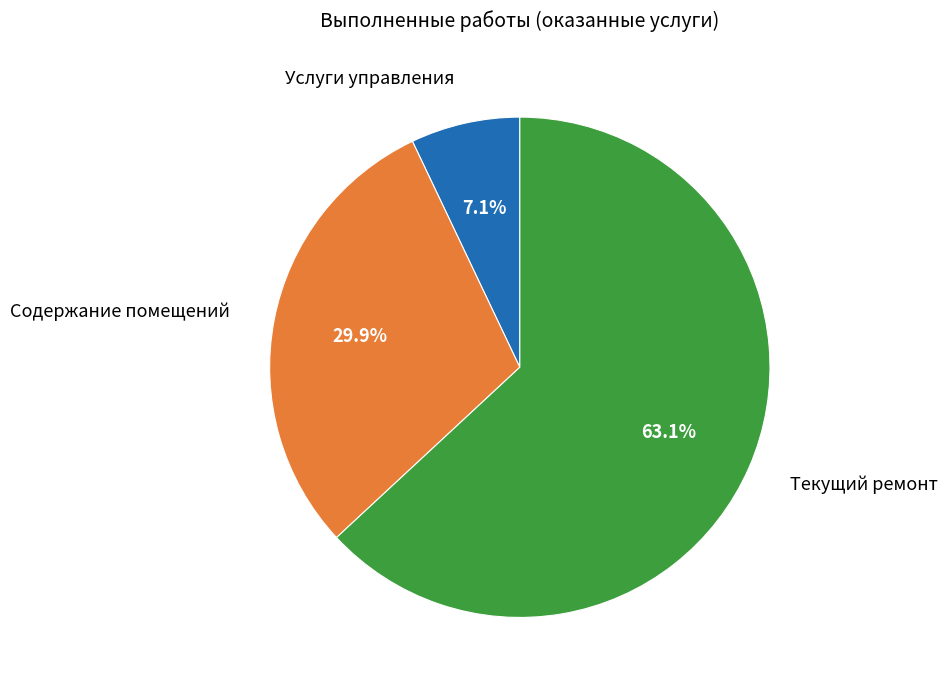

Is it true that Услуги управления is 7% of the pie?

True